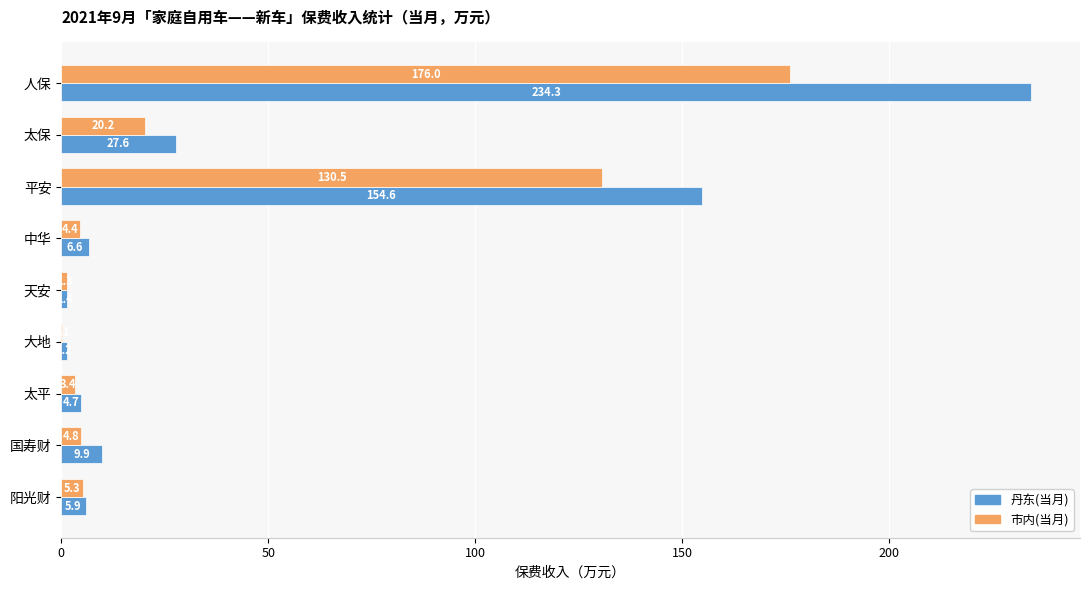

Between 太保 and 太平, which series saw the biggest shift?

丹东(当月)